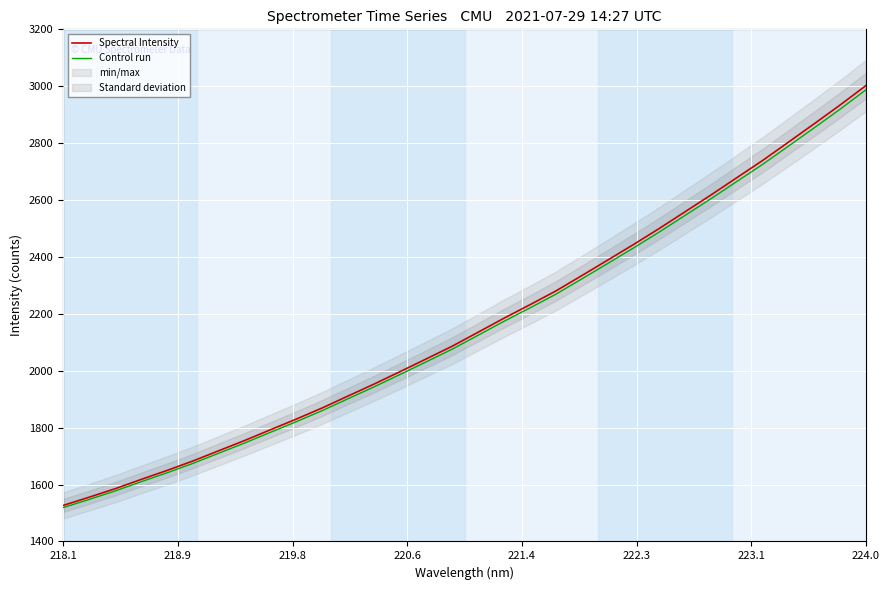

What is the lowest value of the Control run series?

1519.1